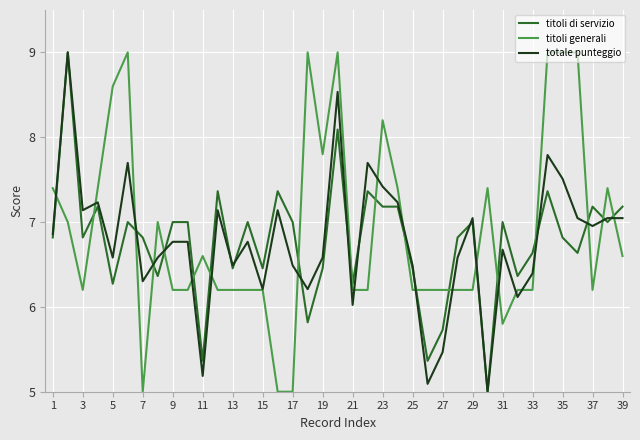

What is the lowest value of the totale punteggio series?

5.0